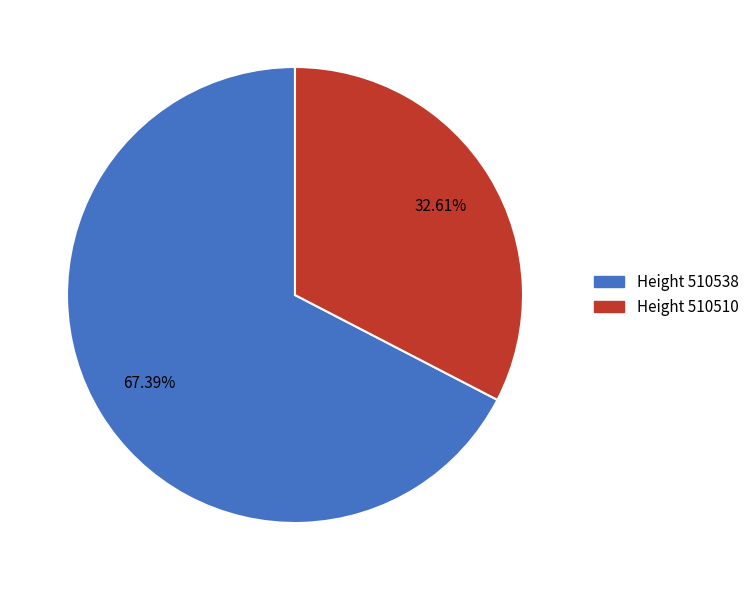

Is the sum of Height 510510 and Height 510538 greater than half?

Yes